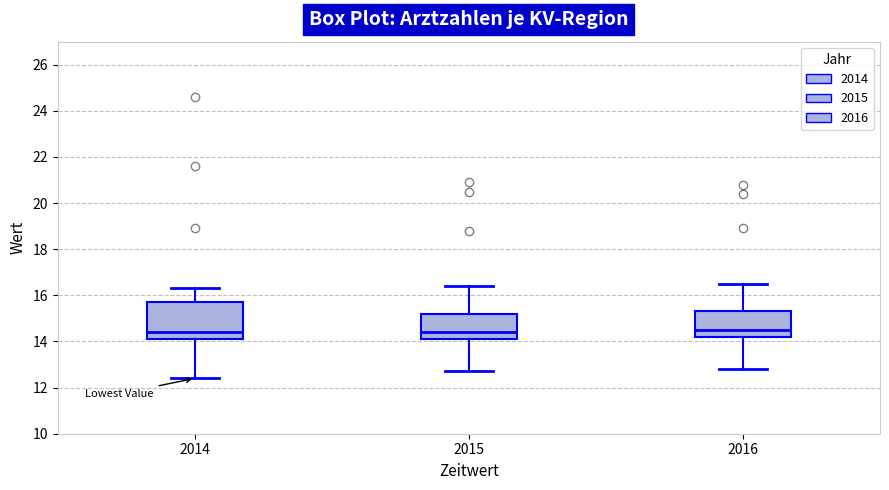

Reading left to right, read every box against the y-axis: the position of its median line, the range the box covers, and the ends of its whiskers. The values are not printed on the chart, so give them approximately, as read against the axis.

2014: median 14.4, box 14.2 to 15.8, whiskers 12.4 to 16.4
2015: median 14.4, box 14.2 to 15.2, whiskers 12.8 to 16.4
2016: median 14.6, box 14.2 to 15.4, whiskers 12.8 to 16.6